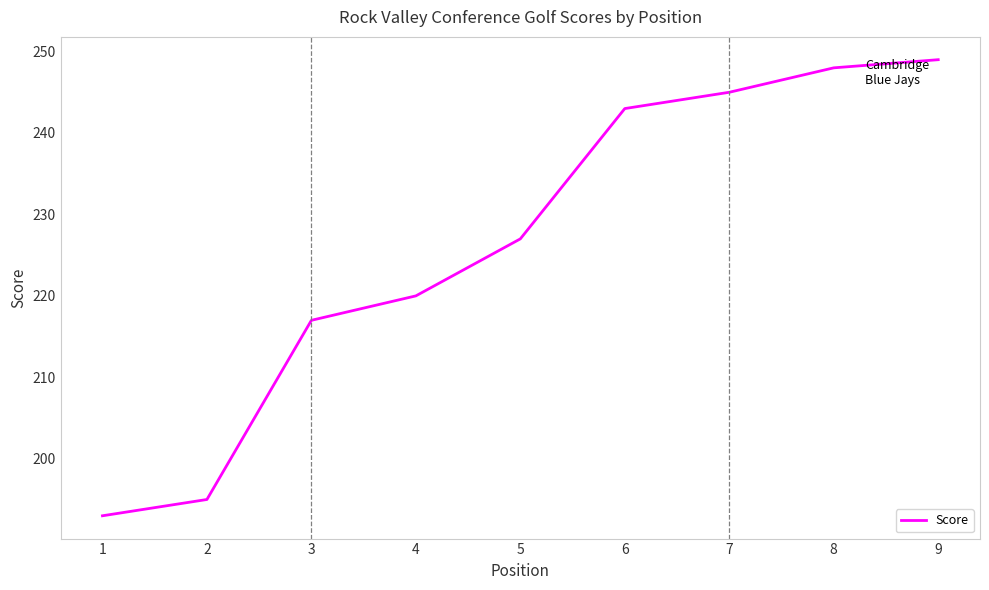

True or false: there are more than 1 points higher than both neighbors.

False